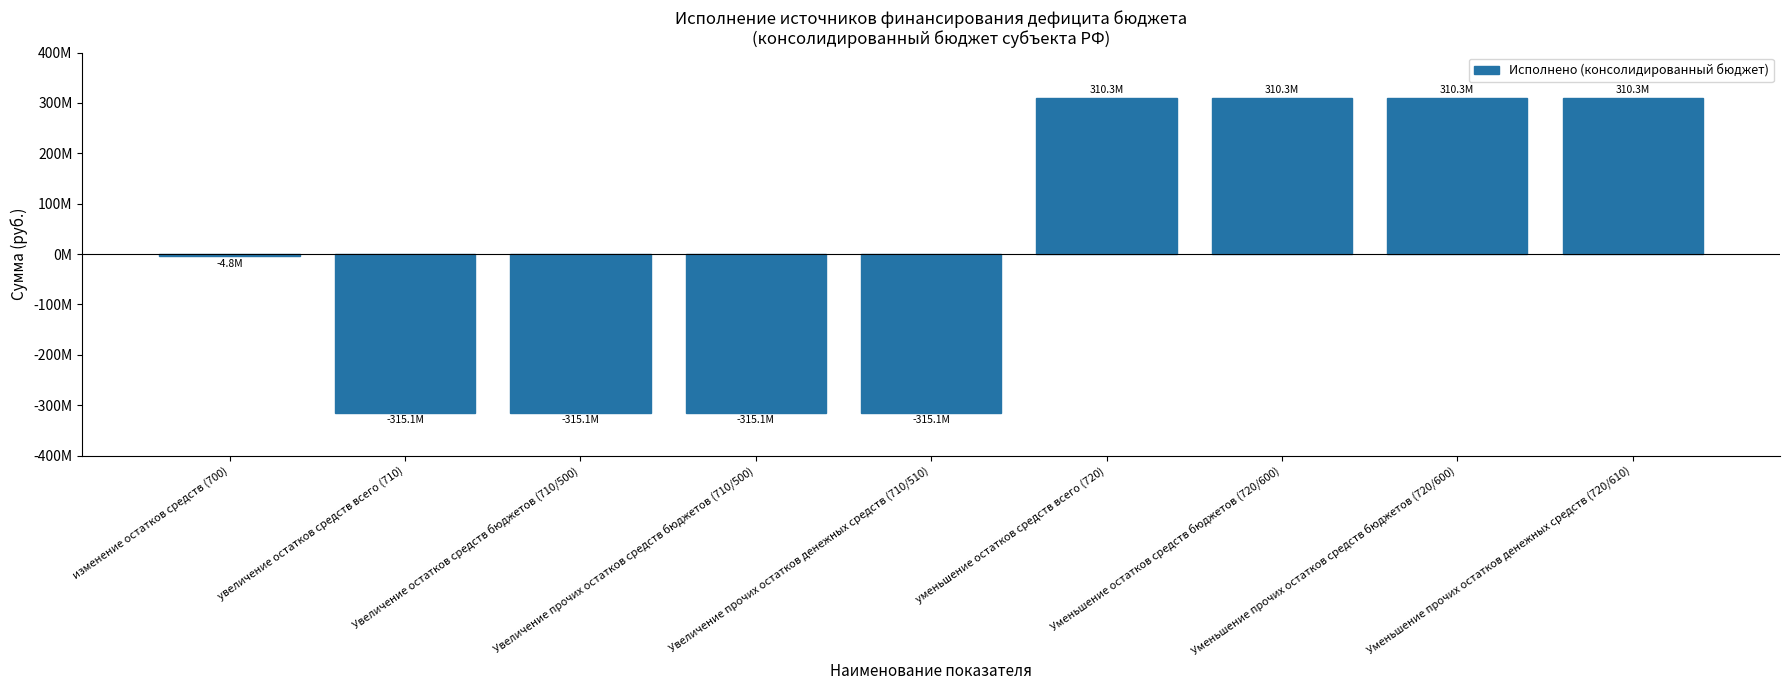

Are the bars horizontal?

No